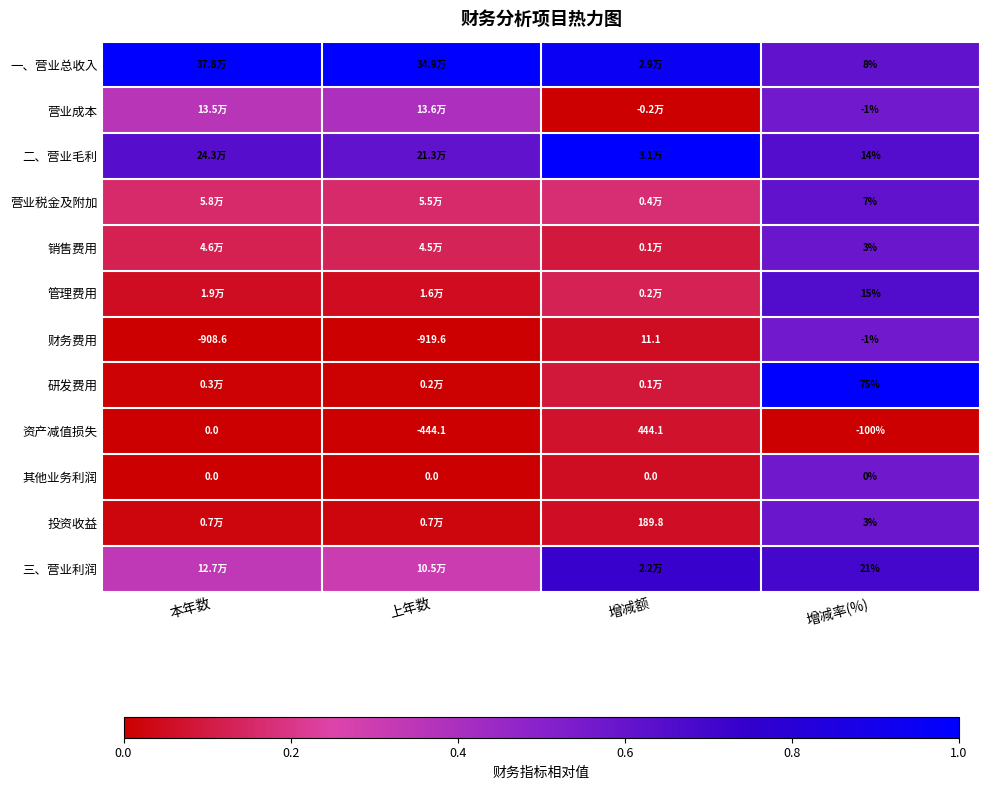

Is the value of 资产减值损失 at 上年数 greater than the value of 财务费用 at 增减率(%)?

No